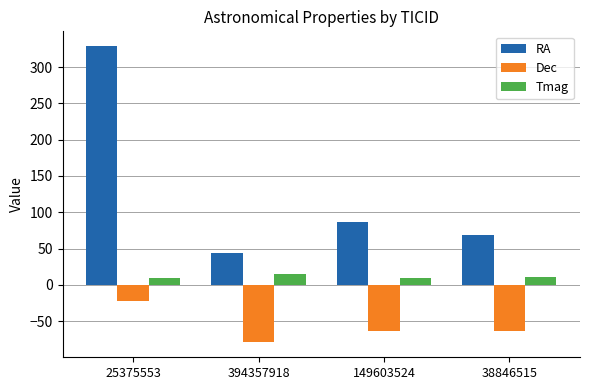

Where does the Tmag series first go above 10?

394357918